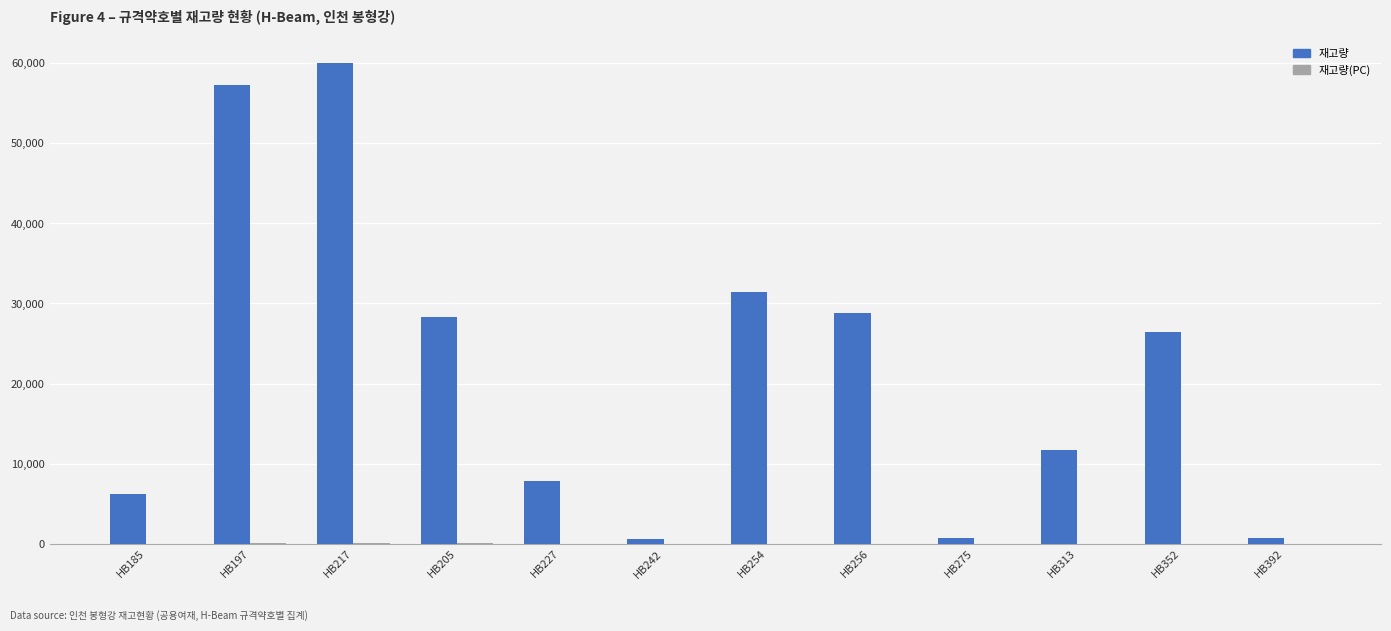

What is the total value across all series at HB275?

745